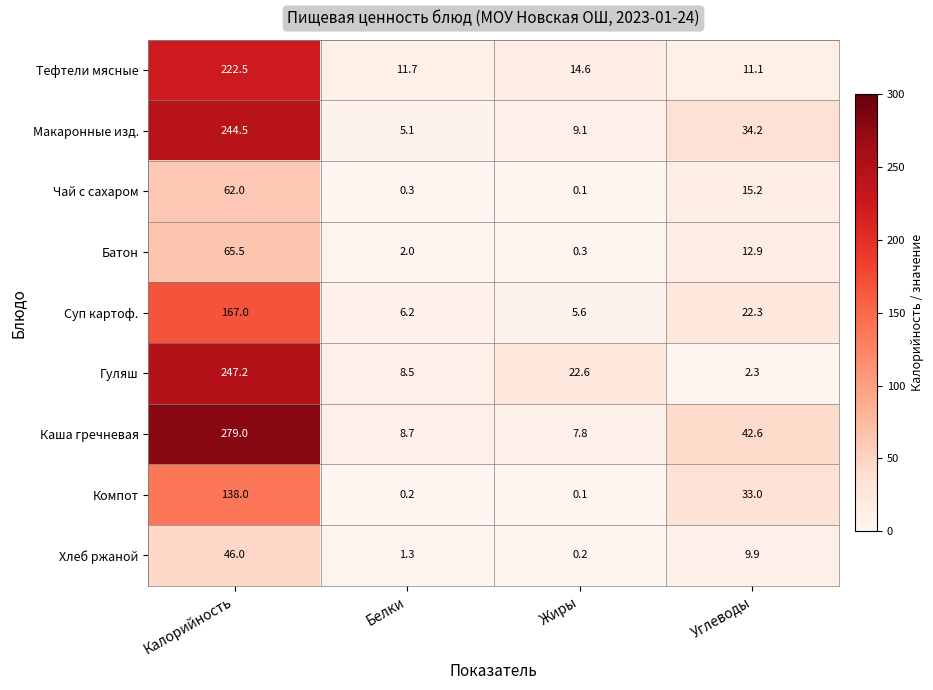

The Тефтели мясные series shows 11.7 at Белки. True or false?

True